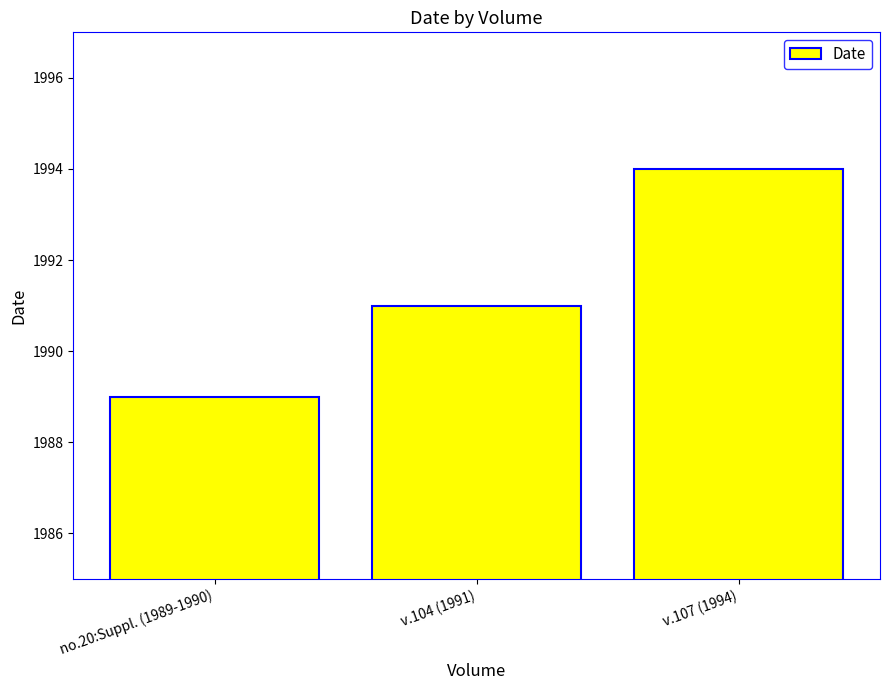

What position from the left is v.104 (1991)?

2